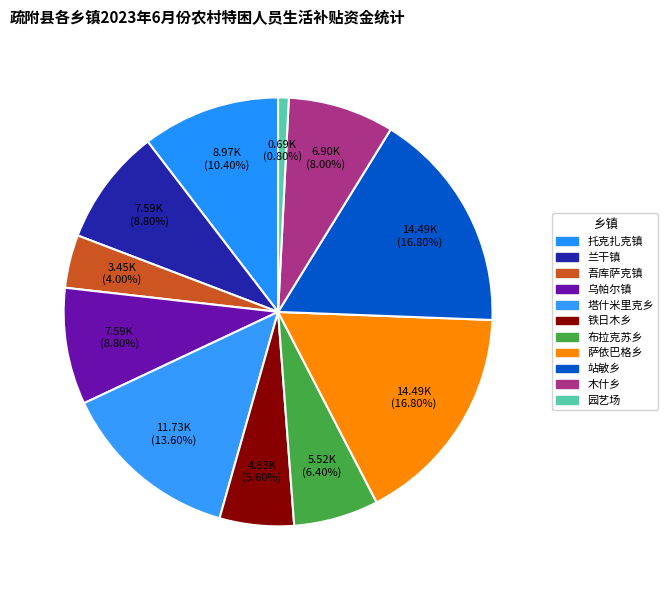

How many segments does this pie chart have?

11